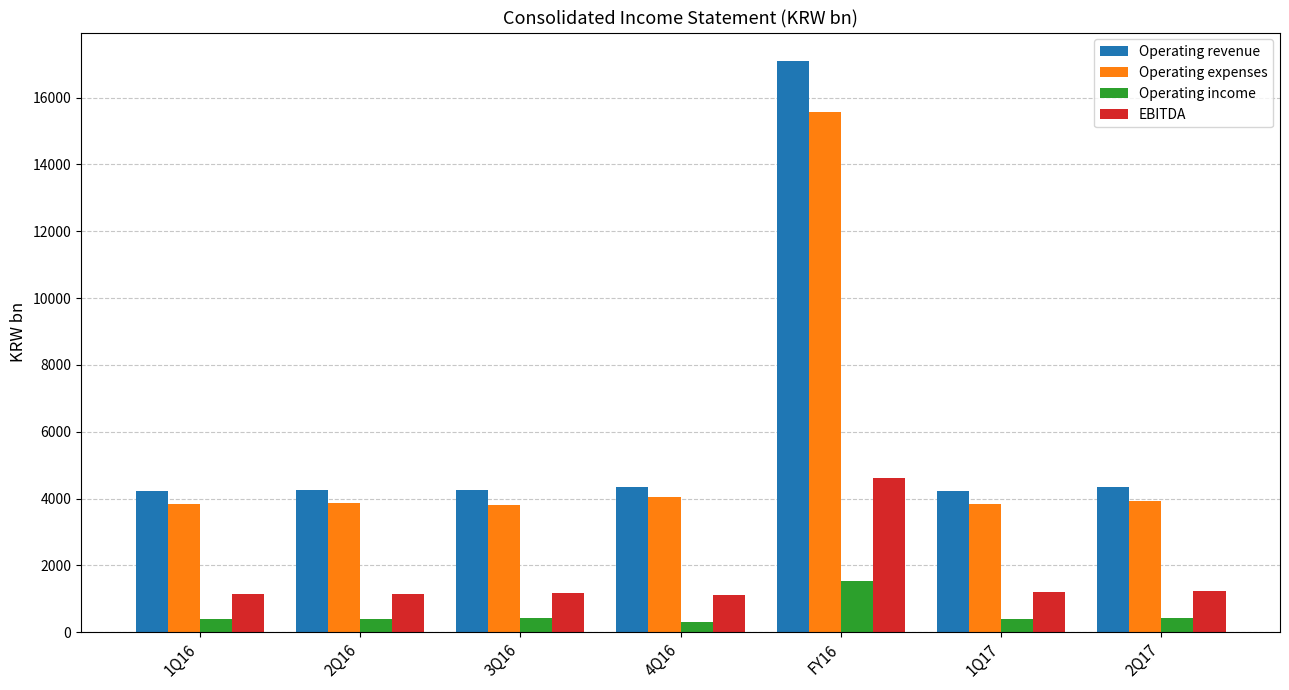

Which series has the largest range (max minus min)?

Operating revenue